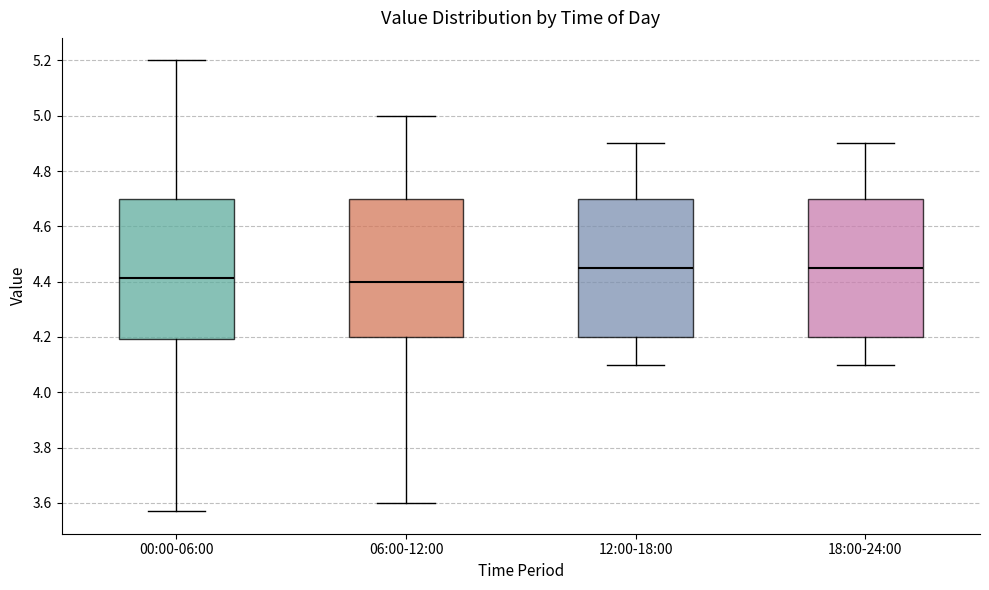

Reading left to right, transcribe this box plot: for each box, give where its median line is, the range the box spans, and where its two whiskers end, as read against the y-axis. The values are not printed on the chart, so give them approximately, as read against the axis.

00:00-06:00: median 4.42, box 4.20 to 4.70, whiskers 3.58 to 5.20
06:00-12:00: median 4.40, box 4.20 to 4.70, whiskers 3.60 to 5.00
12:00-18:00: median 4.46, box 4.20 to 4.70, whiskers 4.10 to 4.90
18:00-24:00: median 4.46, box 4.20 to 4.70, whiskers 4.10 to 4.90